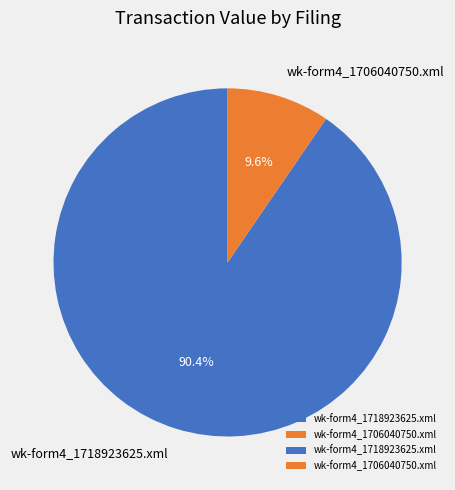

Count the number of slices in the pie.

2